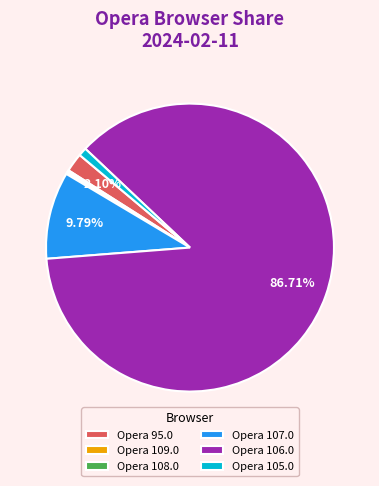

Which slice is the largest?

Opera 106.0